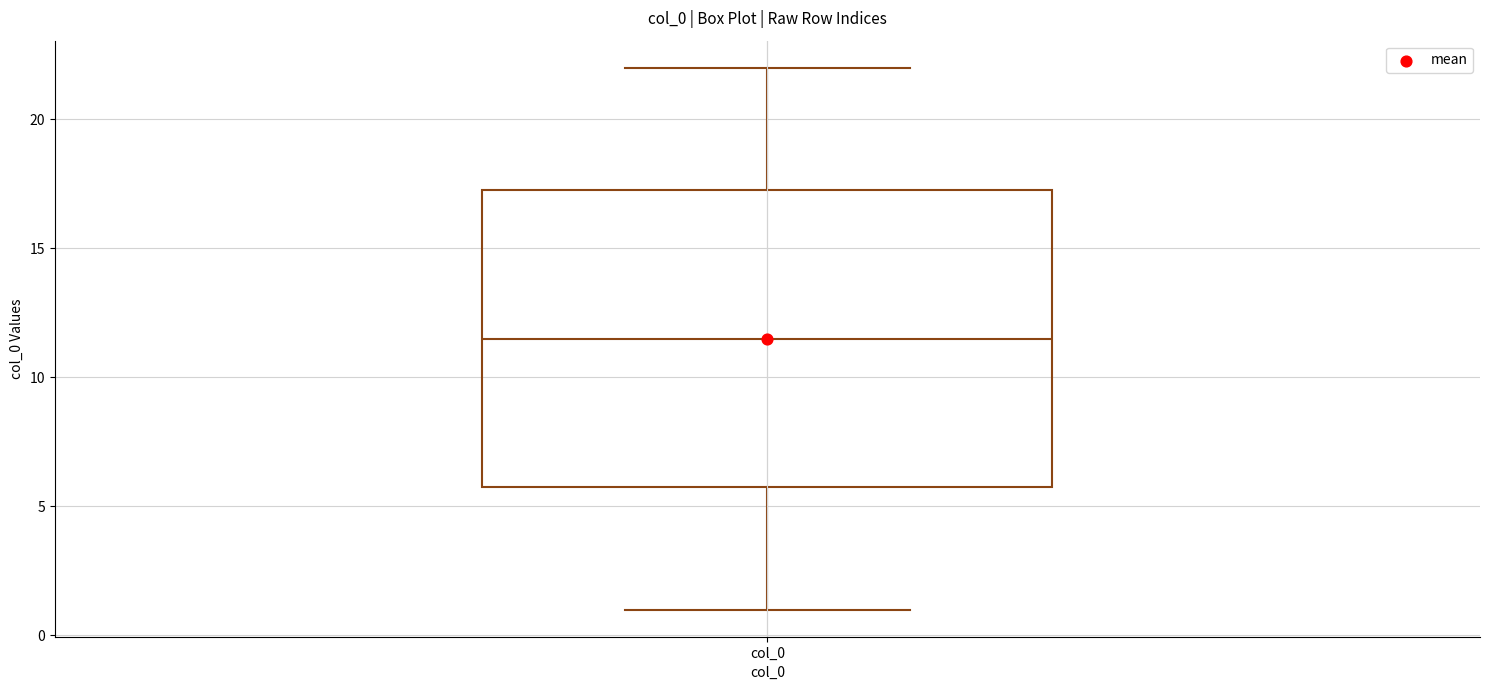

Where does the upper whisker of the box for col_0 end on the y-axis? The values are not printed on the chart, so give them approximately, as read against the axis.

22.0